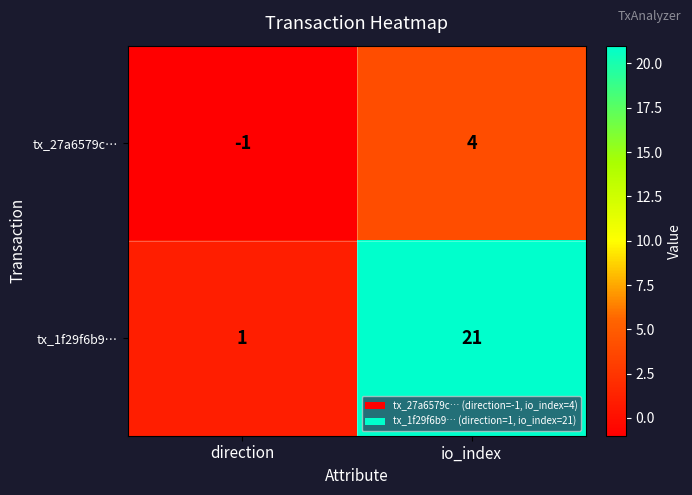

How many values in tx_27a6579c… are above zero?

1